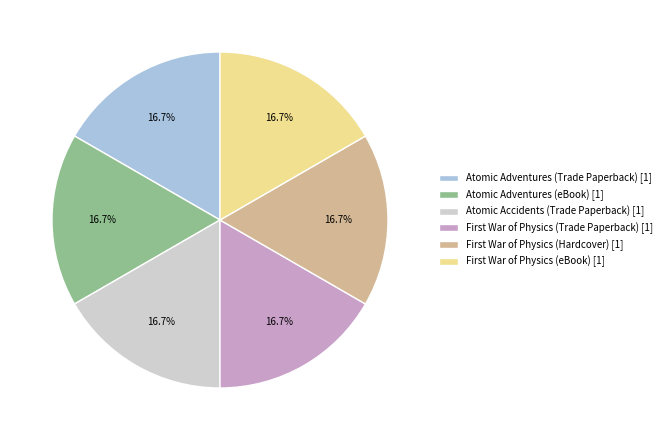

Combined, what portion of the pie is Atomic Adventures (Trade Paperback) [1] and Atomic Accidents (Trade Paperback) [1]?

33.3%